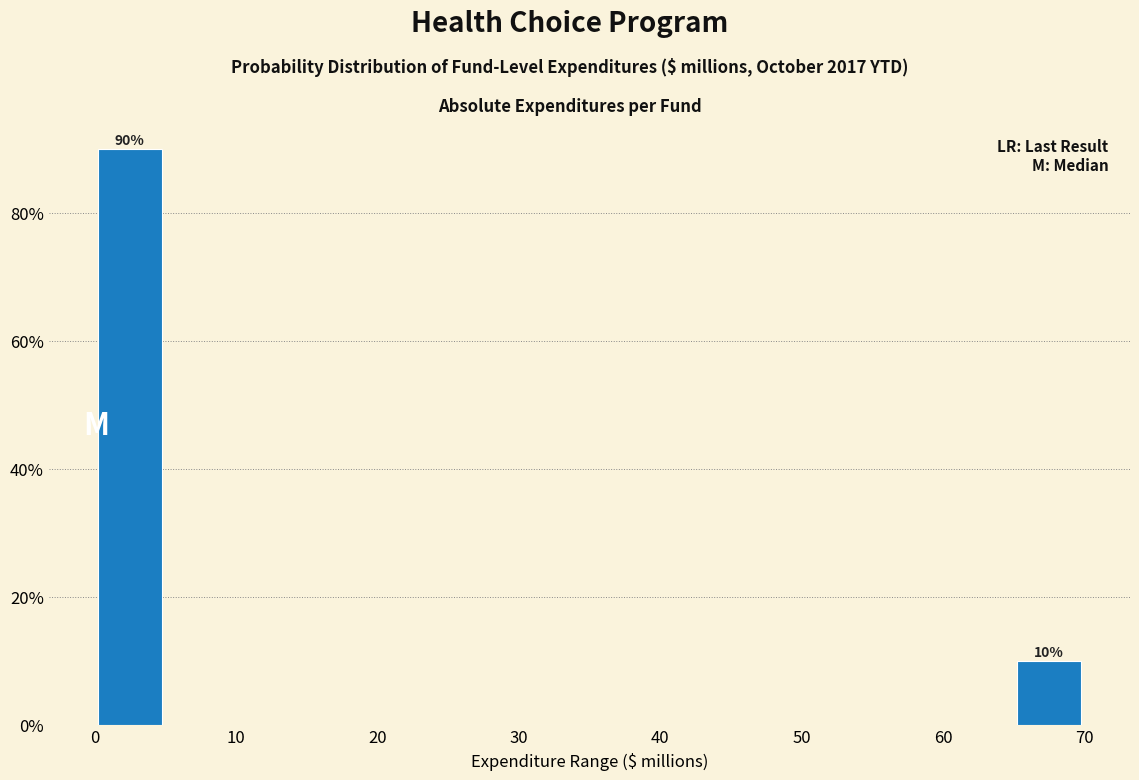

Which range on the x-axis has the tallest bar?

0 to 5